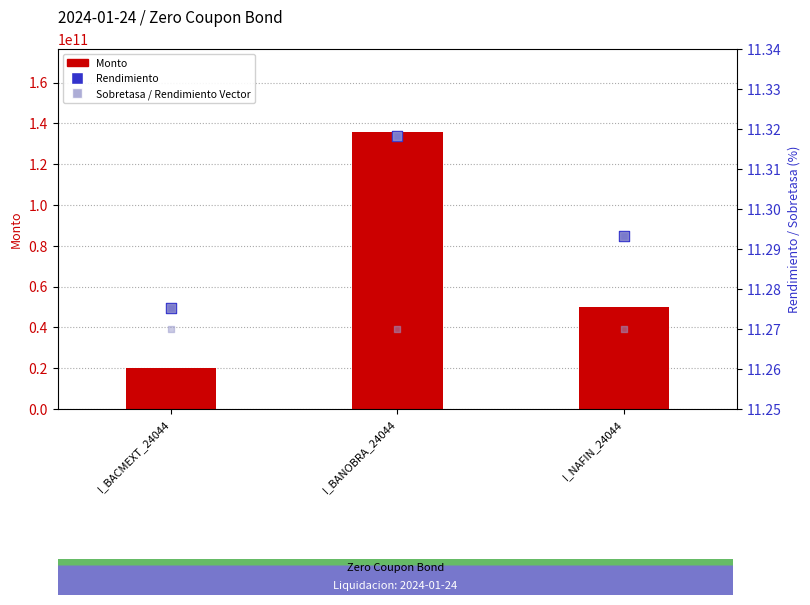

Which series reaches the minimum Y coordinate?

Rendimiento Vector